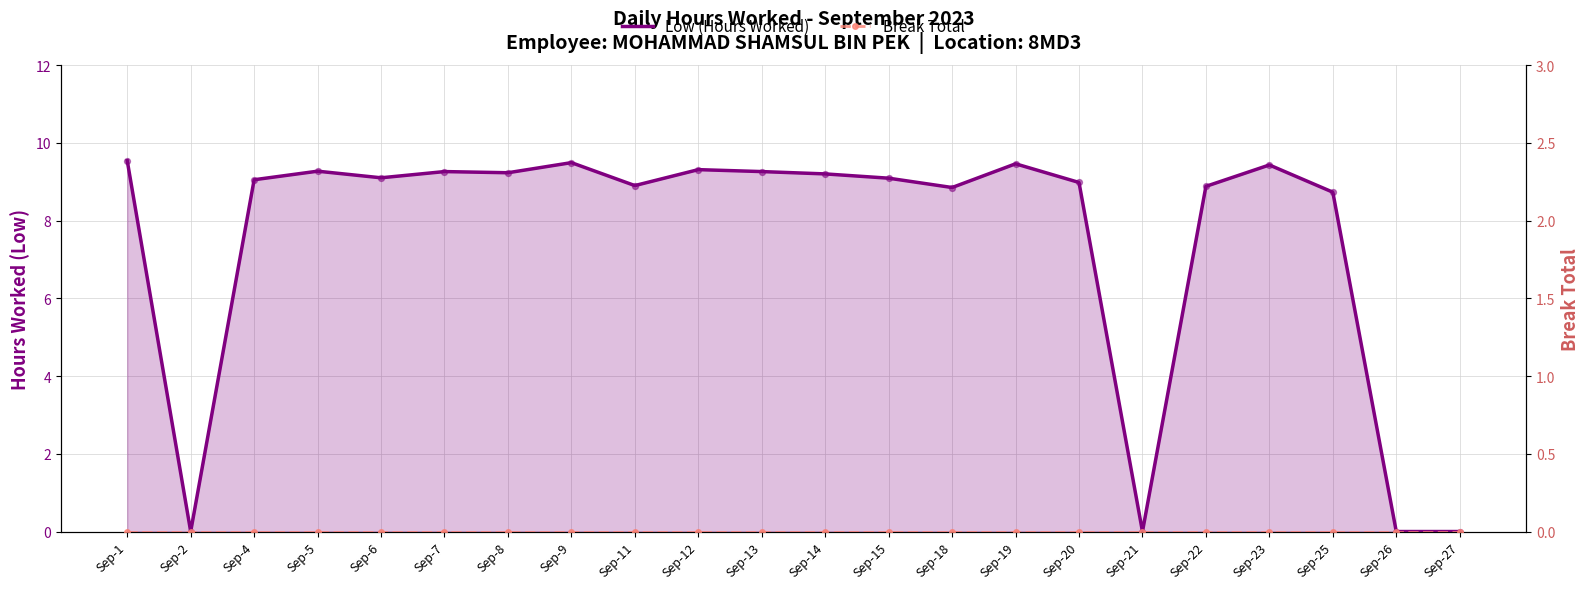

Which series contains the highest Y value?

Low (Hours Worked)